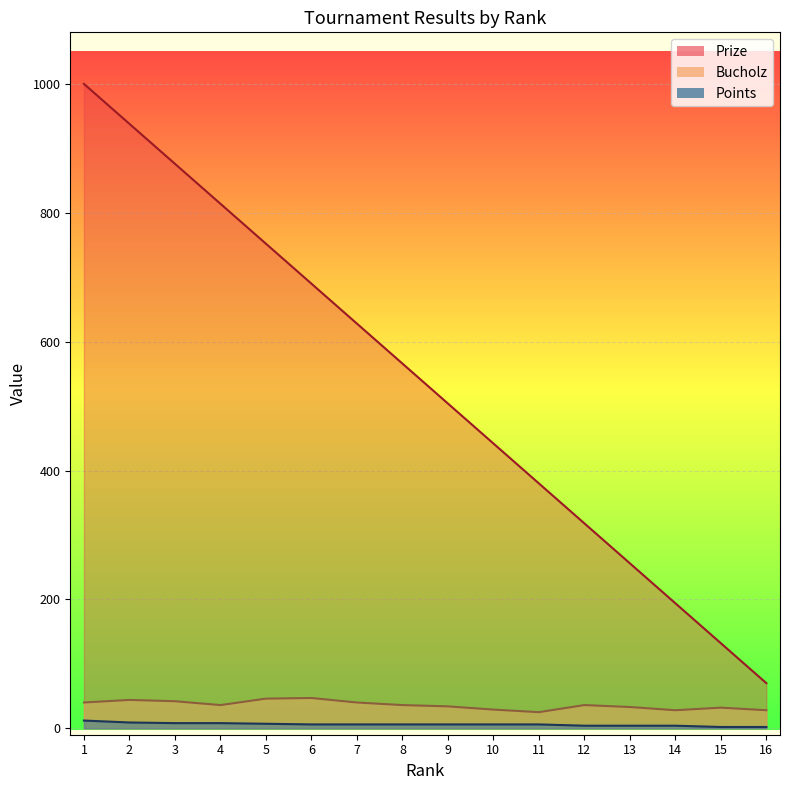

At how many categories does at least one series exceed 74?

15